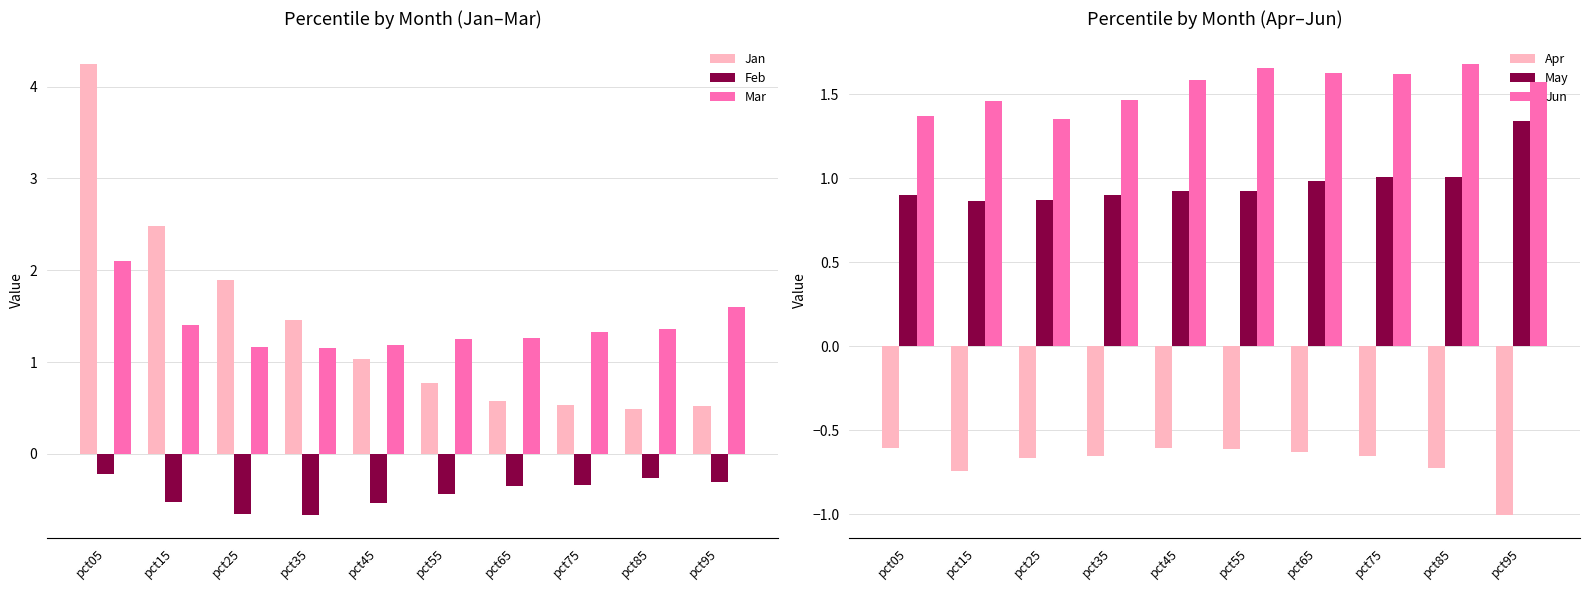

What is the difference between the maximum and second lowest values in the Apr series?

0.1